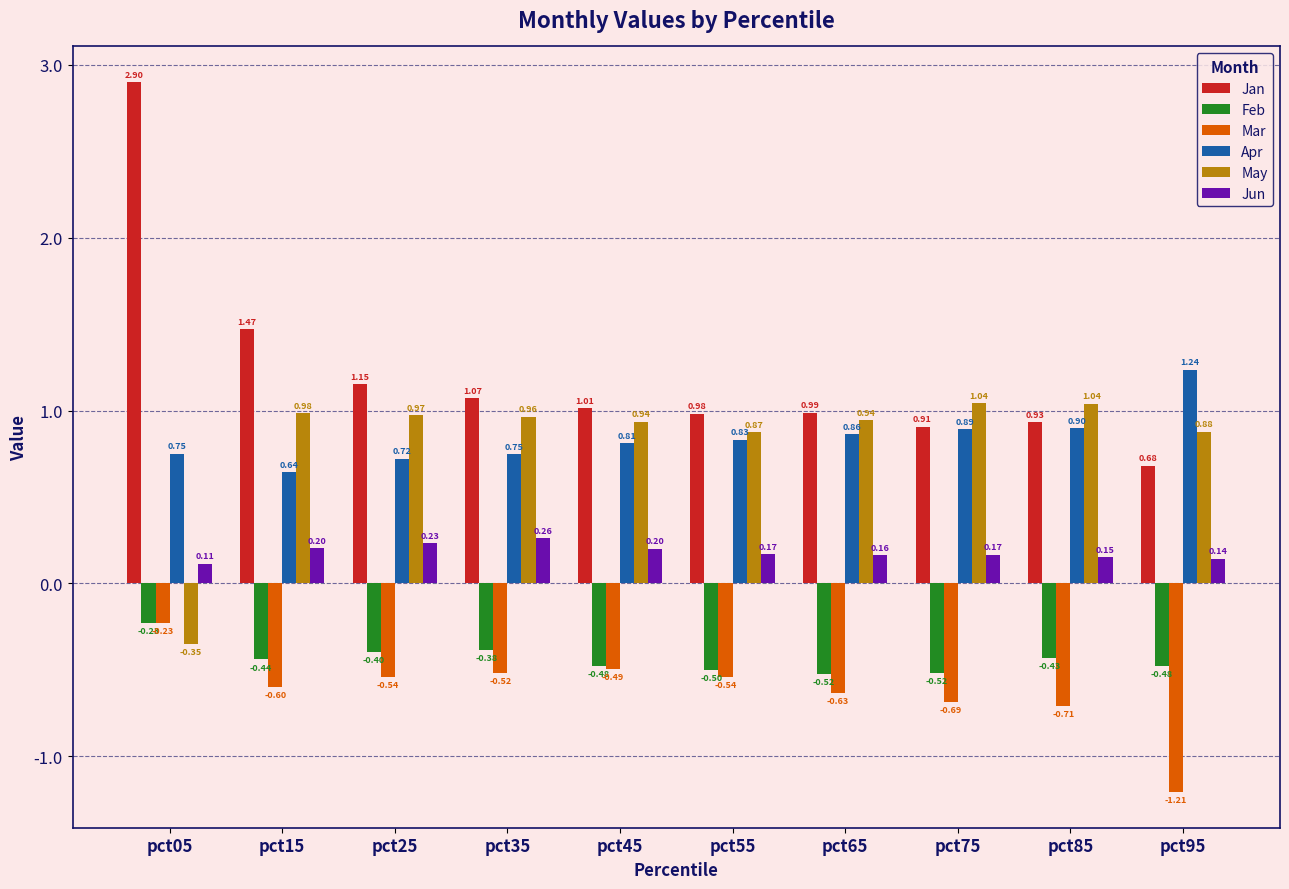

What value does the Mar series have at pct15?

-0.6